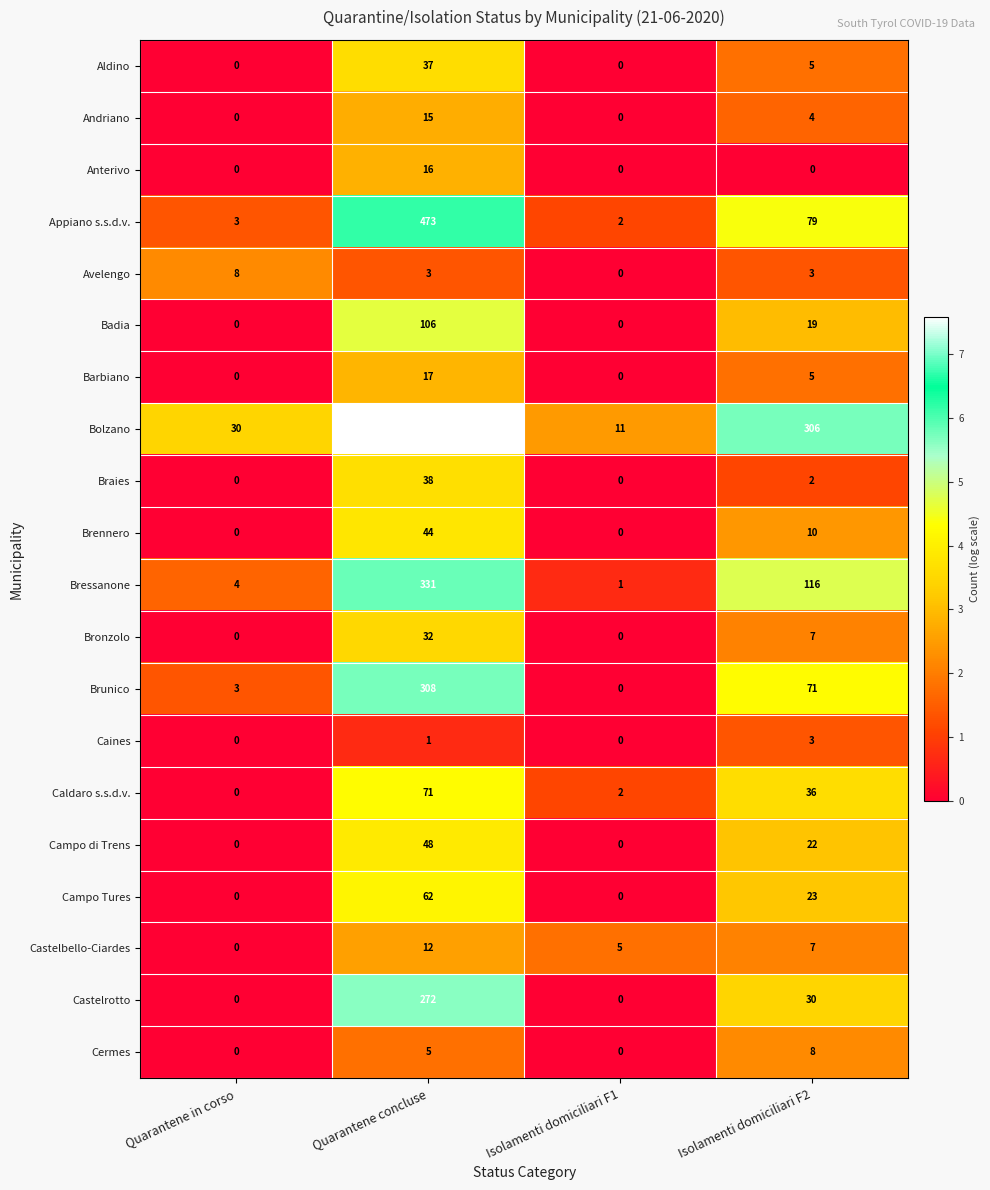

What is the sum of the Bressanone values at Quarantene concluse and Quarantene in corso?

335